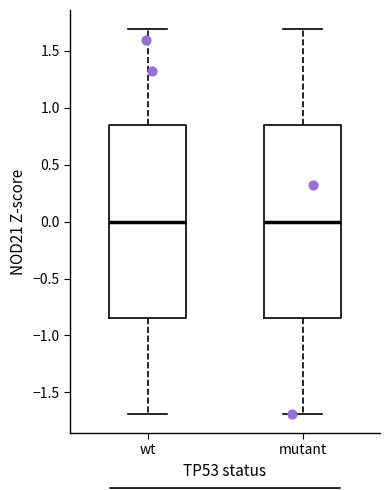

Reading left to right, read every box against the y-axis: the position of its median line, the range the box covers, and the ends of its whiskers. The values are not printed on the chart, so give them approximately, as read against the axis.

wt: median 0.00, box -0.85 to 0.85, whiskers -1.70 to 1.70
mutant: median 0.00, box -0.85 to 0.85, whiskers -1.70 to 1.70